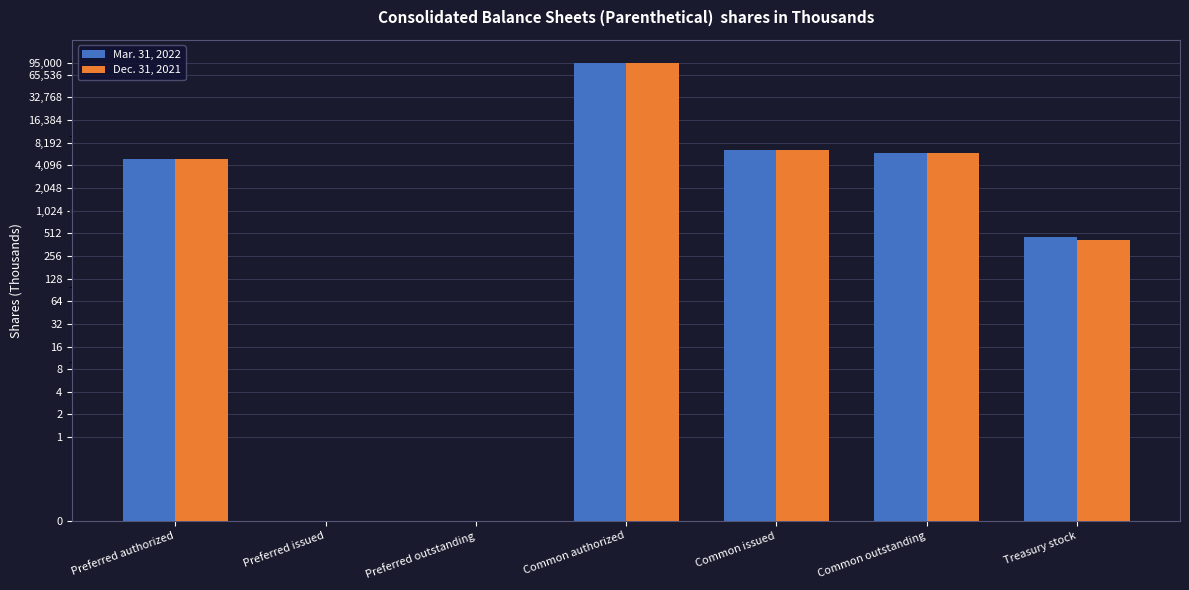

Does the chart contain stacked bars?

No